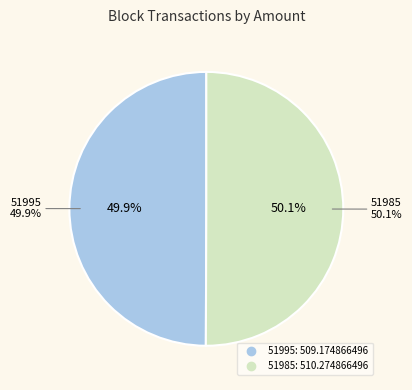

Is there any slice that represents more than half of the pie?

Yes